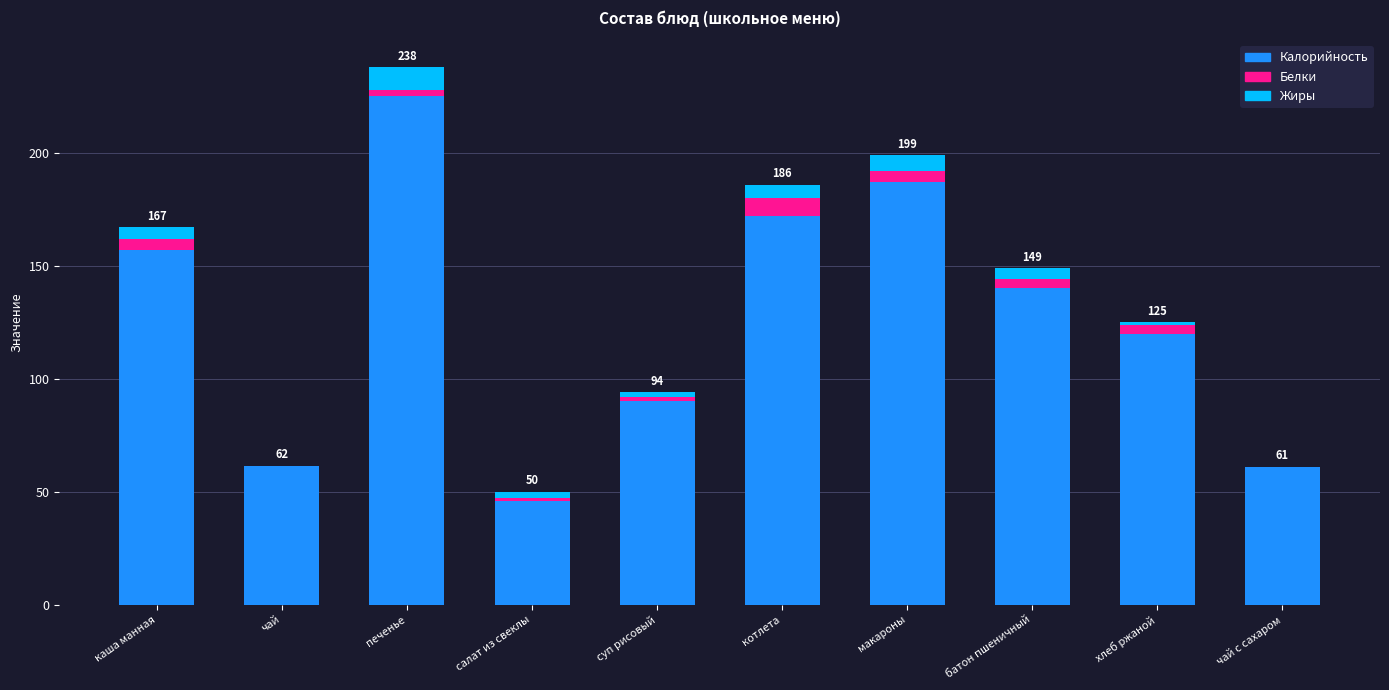

The Калорийность series shows 46.0 at салат из свеклы. True or false?

True